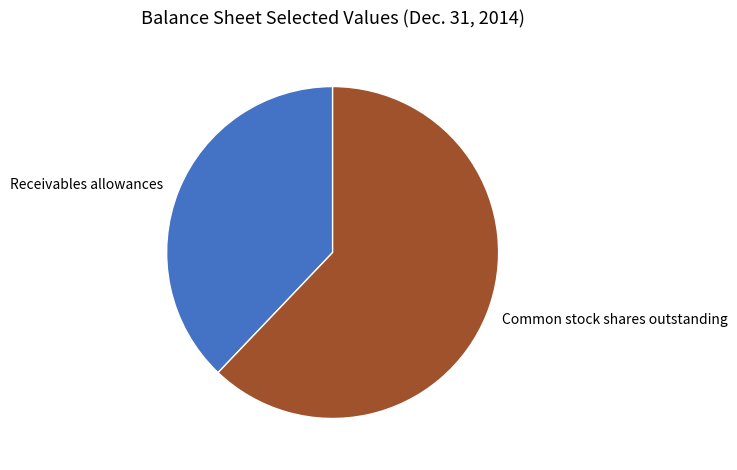

How many segments does this pie chart have?

2